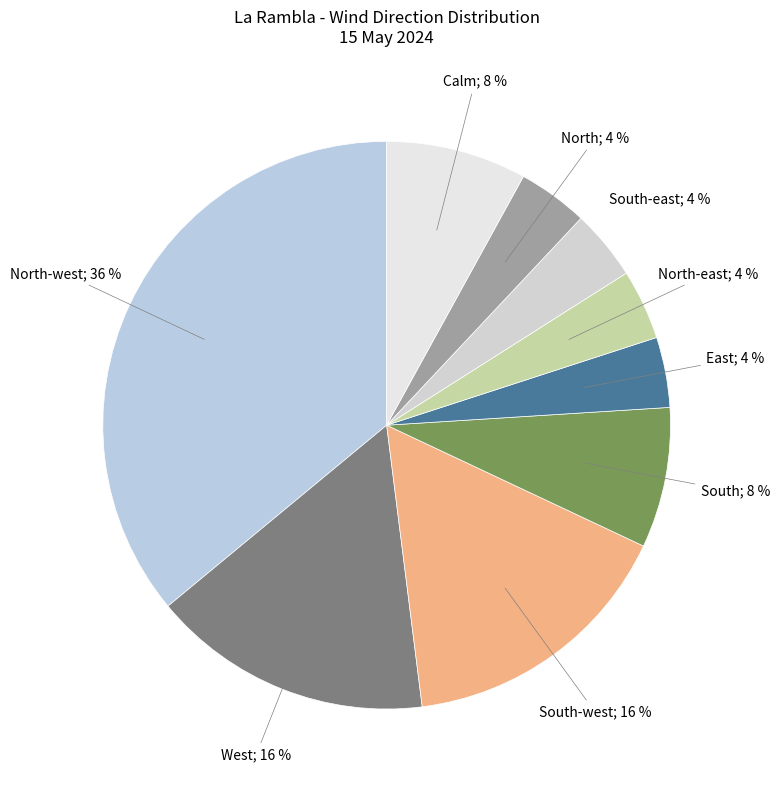

How many segments does this pie chart have?

9